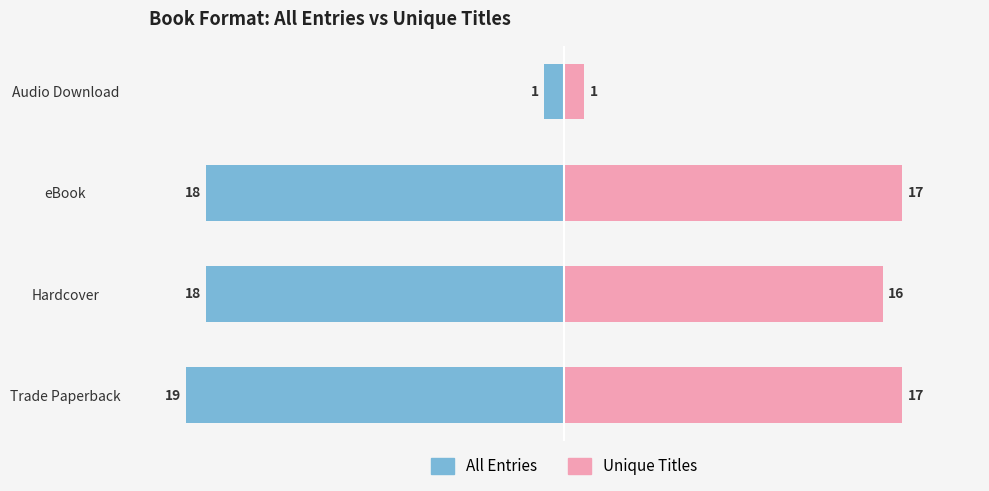

How many groups of bars are there?

4